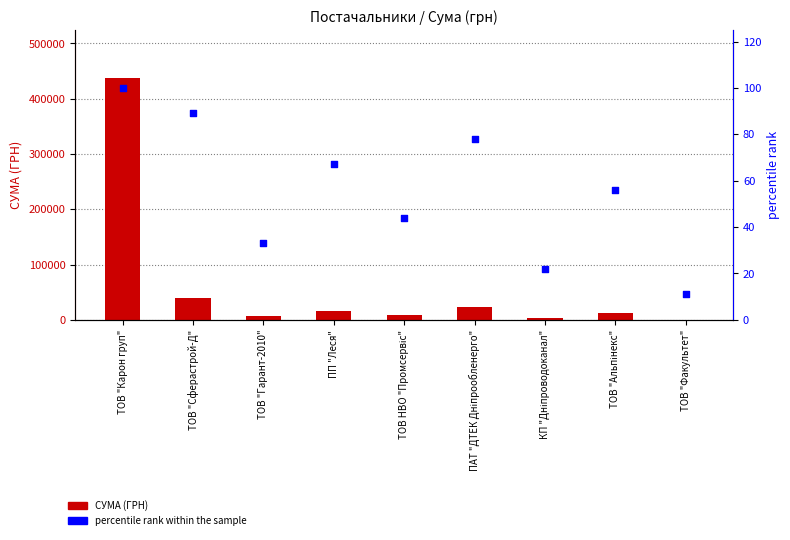

Is the value of СУМА (ГРН) at ПП "Леся" greater than the value of percentile rank within the sample at КП "Дніпроводоканал"?

Yes